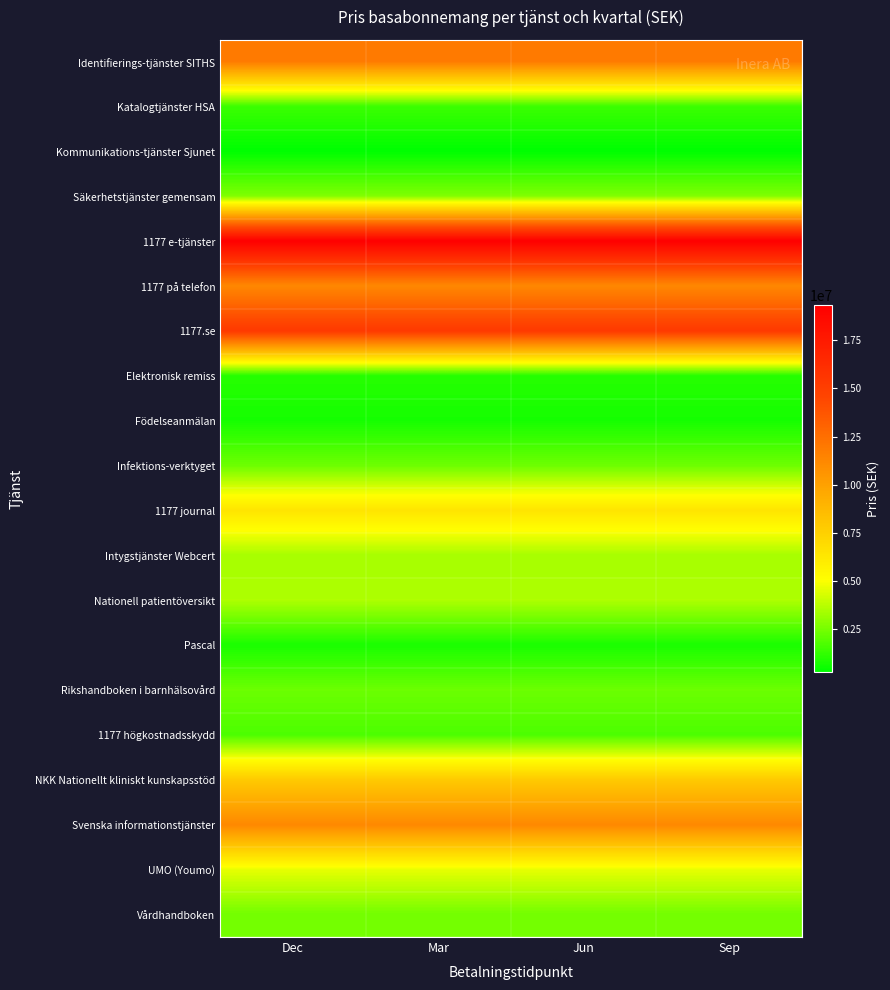

What is the total value across all series at Jun?

110527384.6